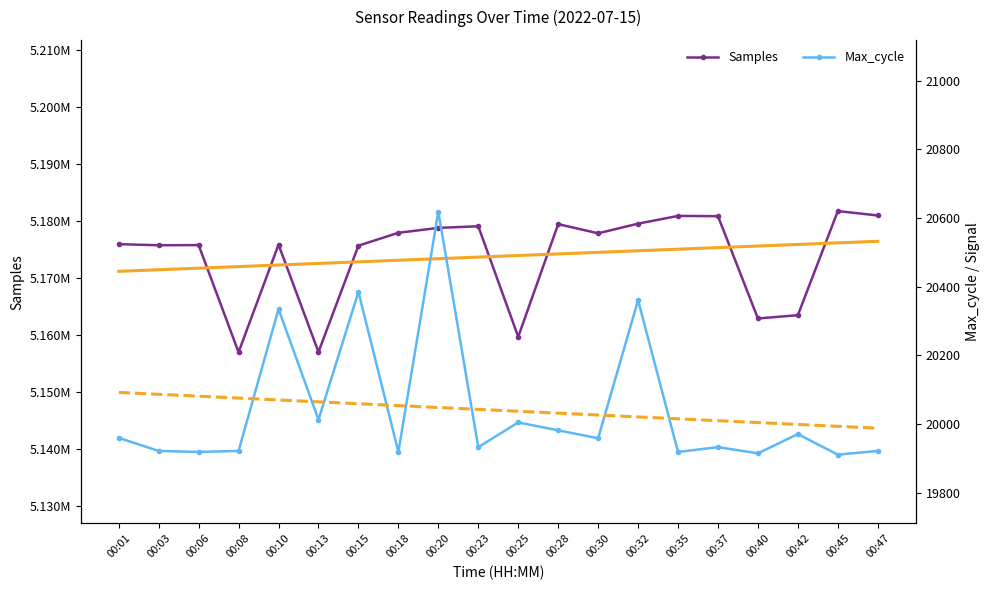

What is the value of the Max_cycle point at the 6th from the left?

20013.0